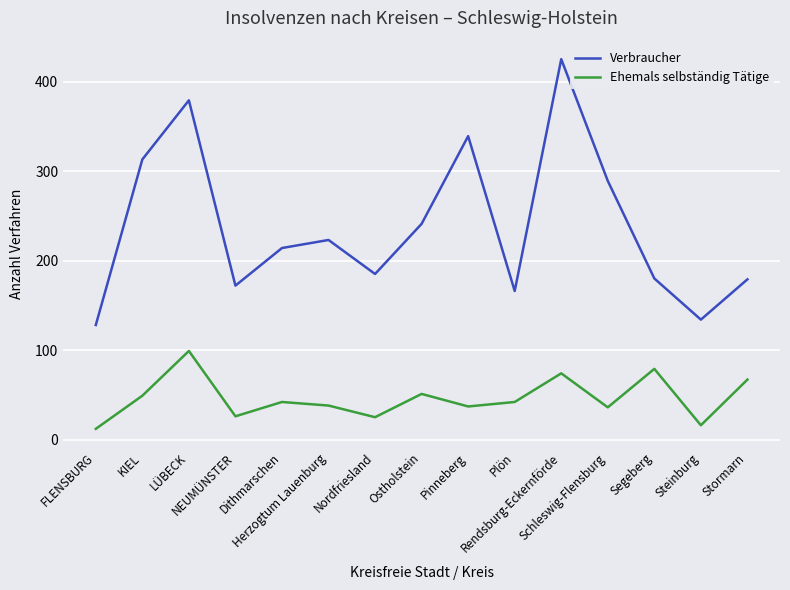

Which category has the highest value across all series?

Rendsburg-Eckernförde